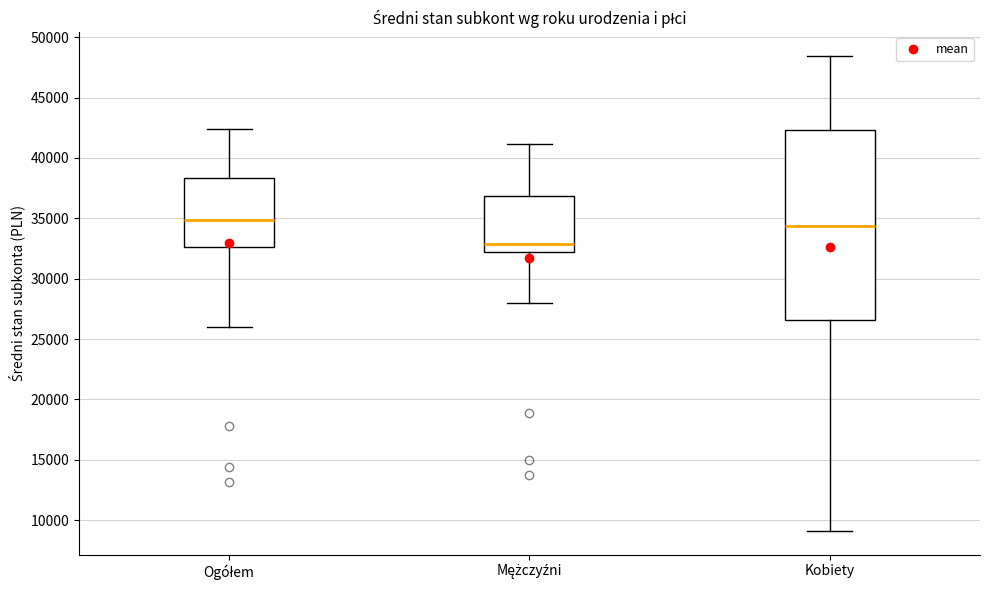

Where is the lower edge of the box for Mężczyźni on the y-axis? The values are not printed on the chart, so give them approximately, as read against the axis.

32000